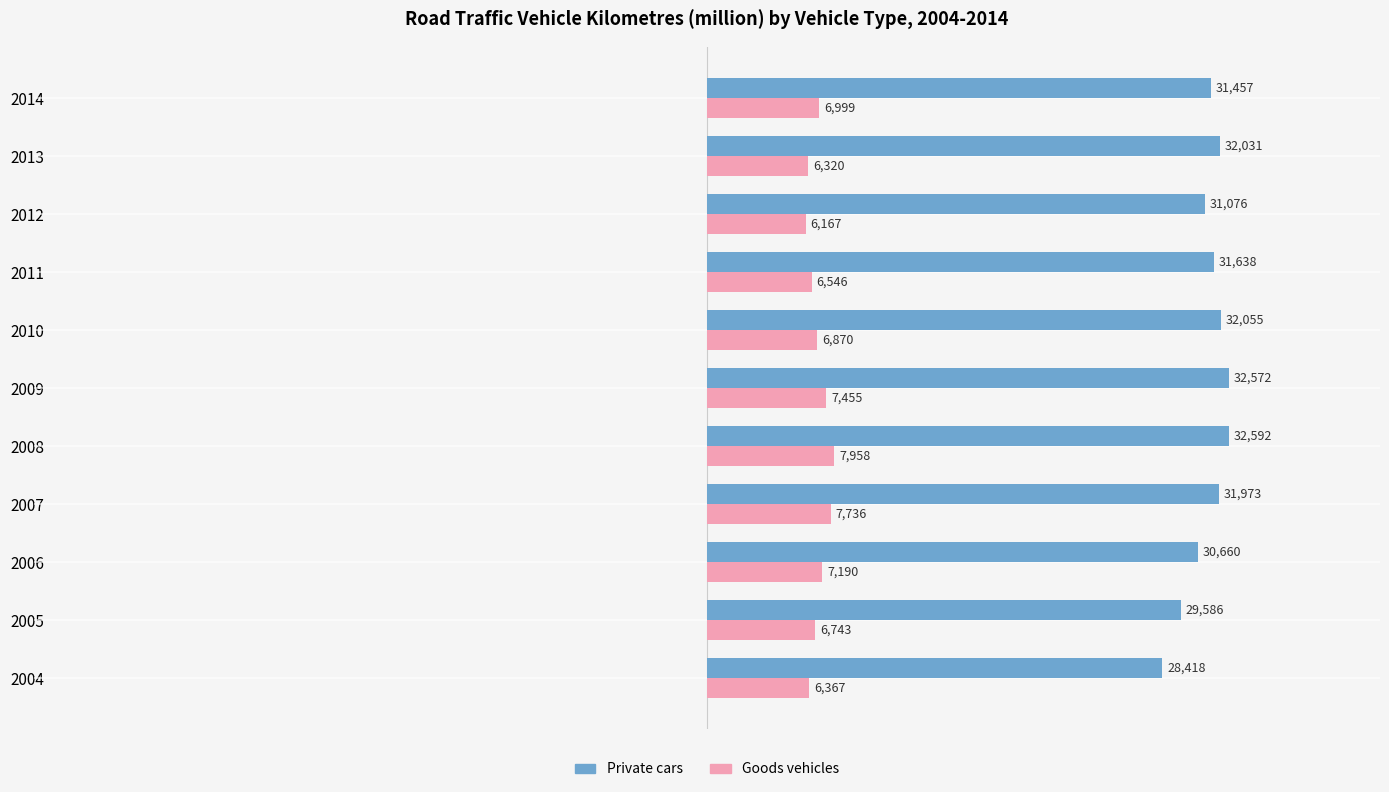

What is the difference between the second highest and second lowest values in the Private cars series?

2986